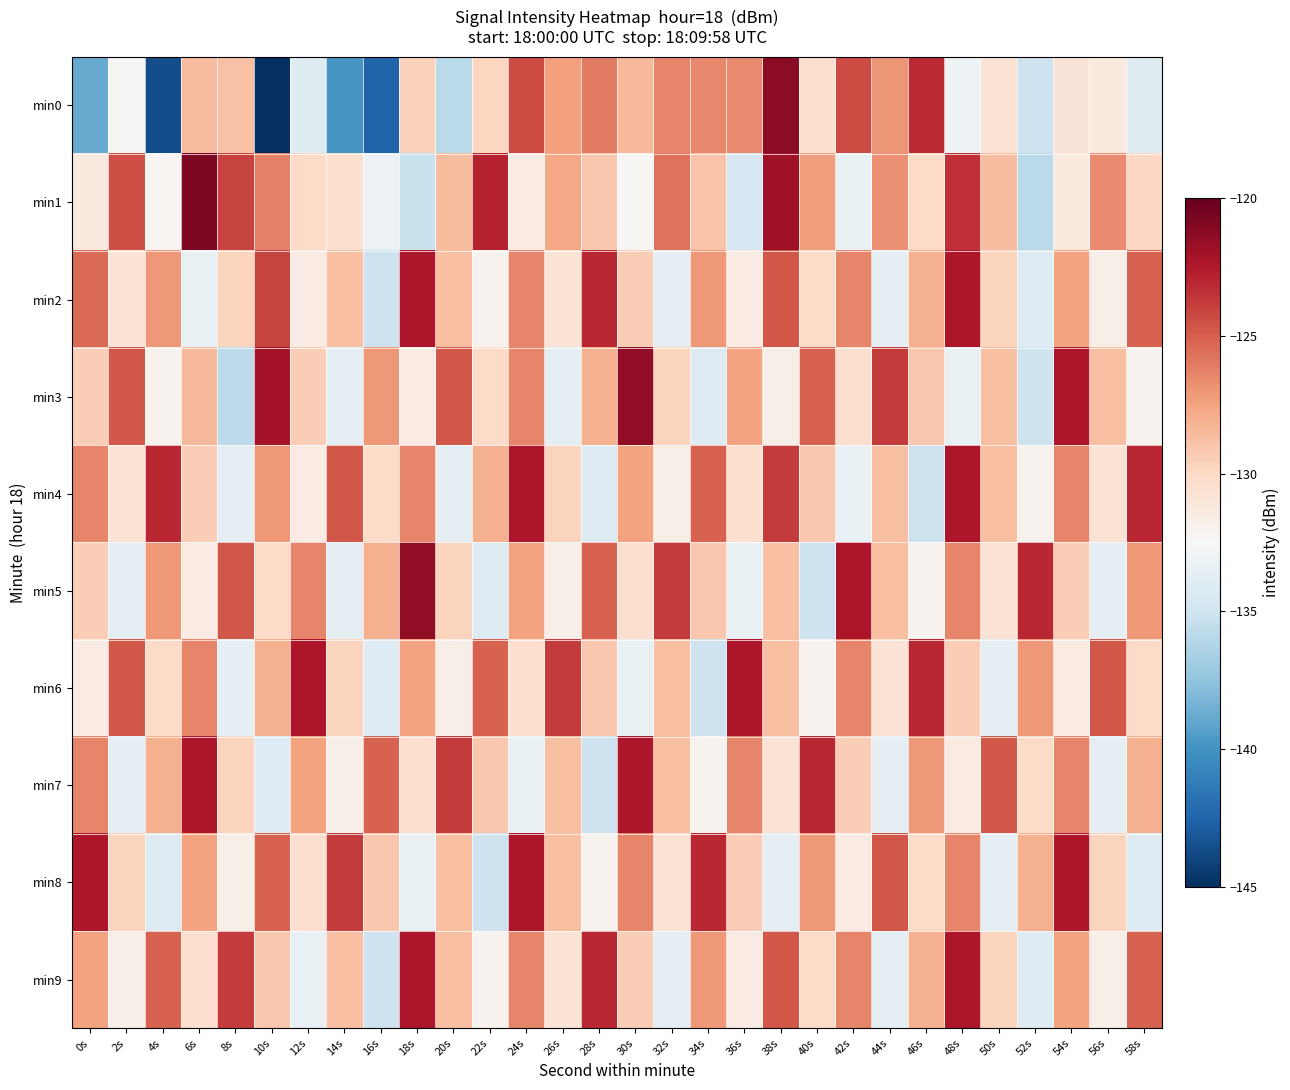

At which category is the sum across all series the highest?

38s